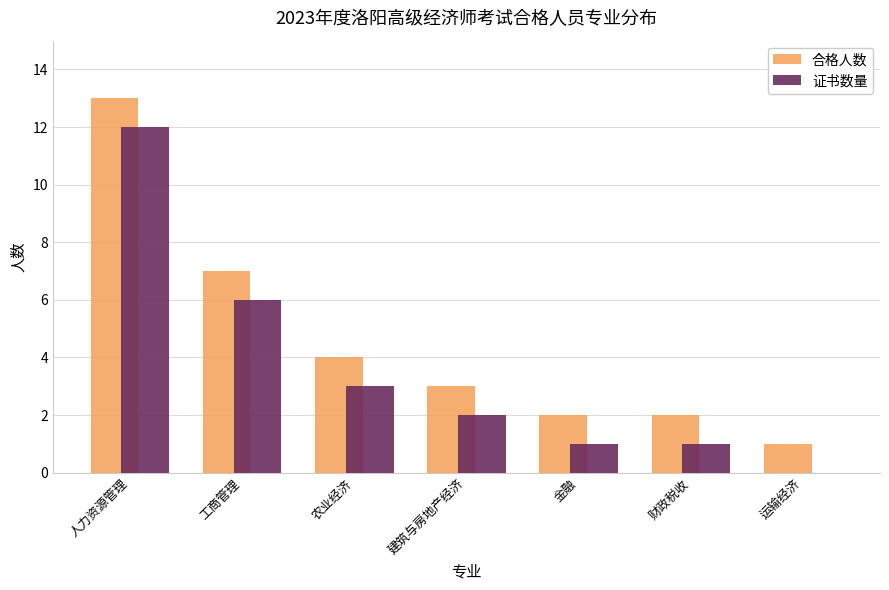

Reading left to right, transcribe all the data shown in this chart.

合格人数: 人力资源管理=13	工商管理=7	农业经济=4	建筑与房地产经济=3	金融=2	财政税收=2	运输经济=1
证书数量: 人力资源管理=12	工商管理=6	农业经济=3	建筑与房地产经济=2	金融=1	财政税收=1	运输经济=0